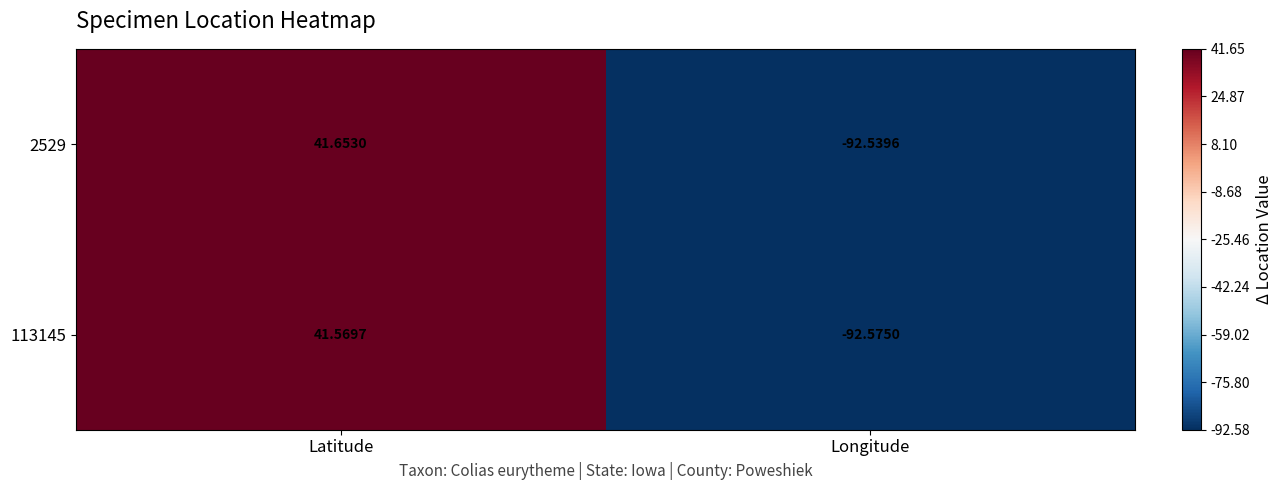

Which category has the highest value across all series?

Latitude